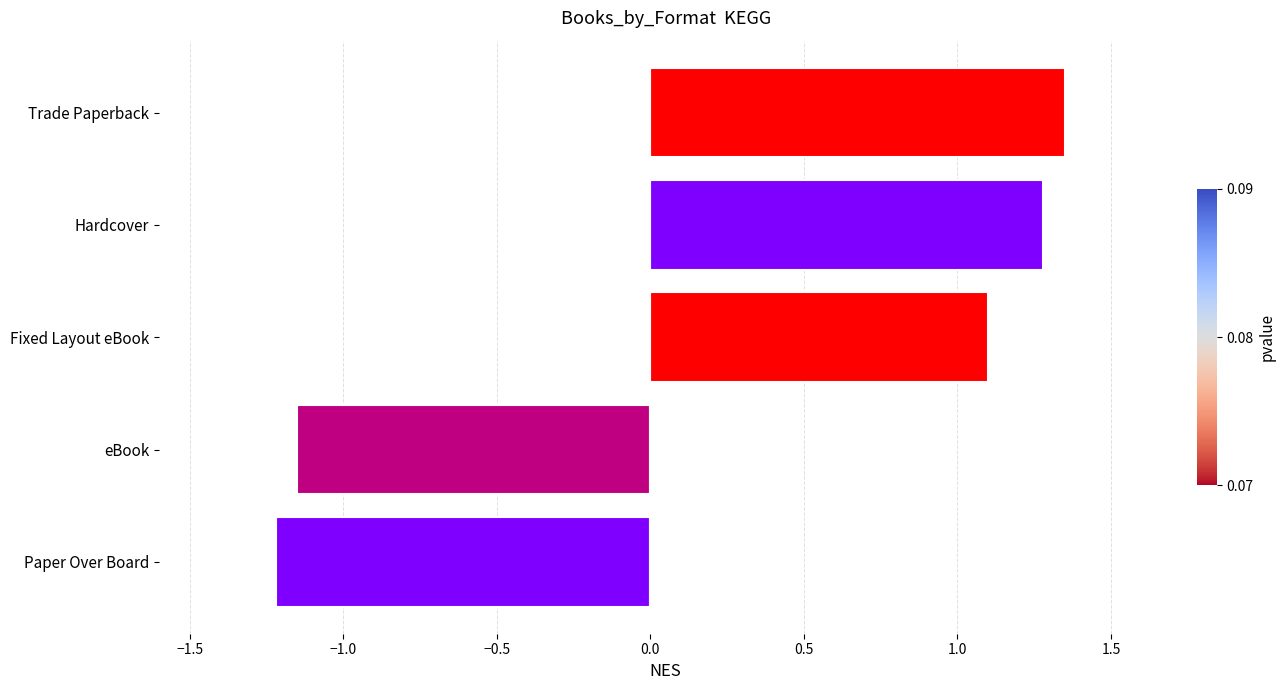

How many data points are above 1?

3